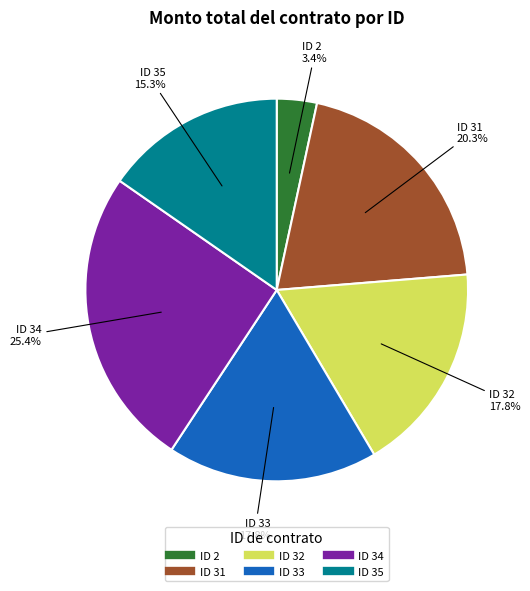

Is there any slice that represents more than half of the pie?

No